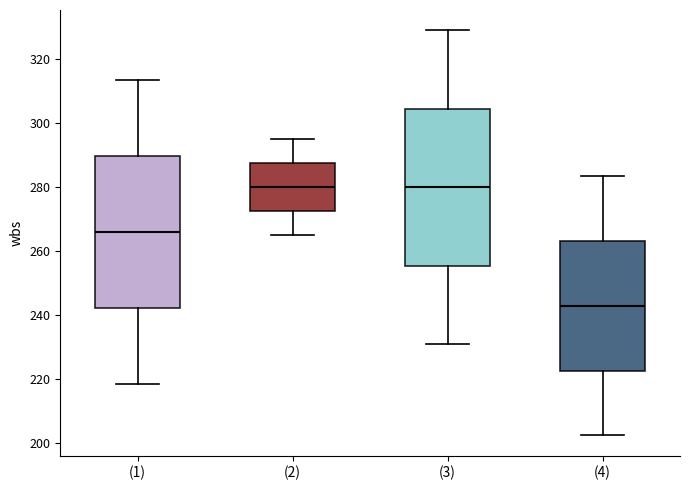

Which box has the lowest median line?

(4)